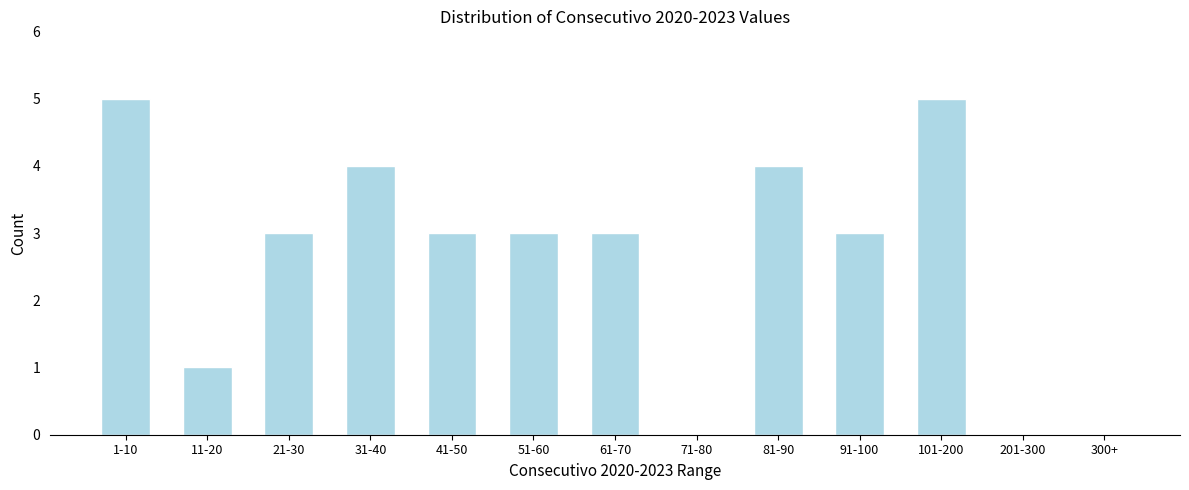

What is the maximum value shown in the chart?

5